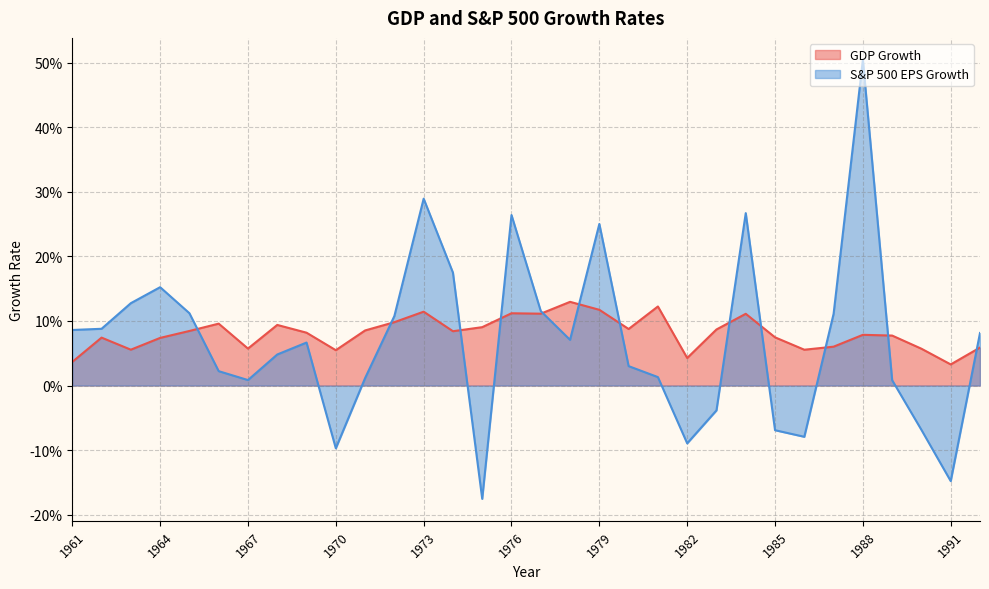

In GDP Growth, how many points are higher than both neighbors (excluding endpoints)?

9